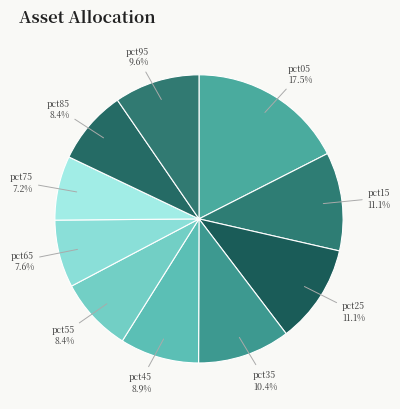

To the nearest percent, what percentage of the pie is pct95?

10%